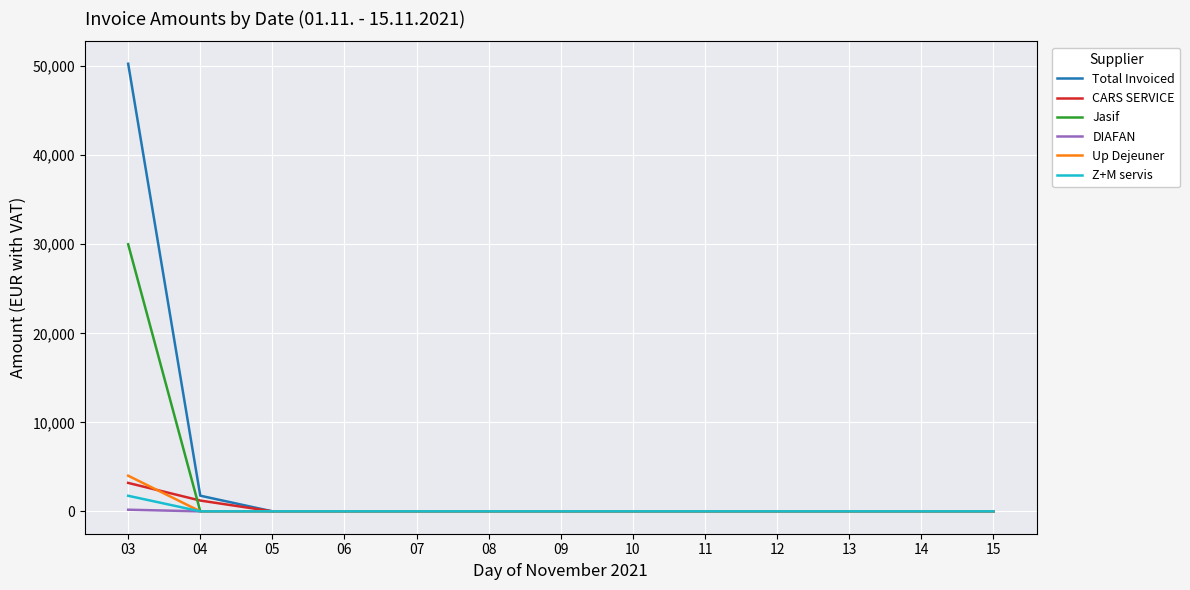

How many values in the Jasif series exceed 0?

1